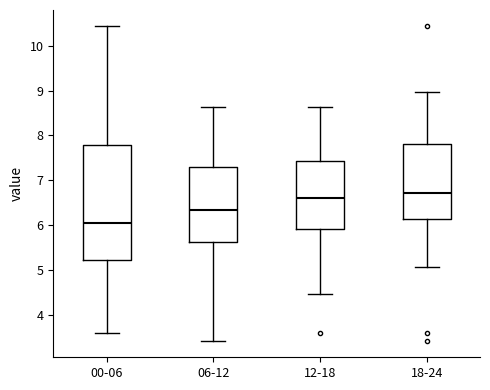

Reading left to right, read every box against the y-axis: the position of its median line, the range the box covers, and the ends of its whiskers. The values are not printed on the chart, so give them approximately, as read against the axis.

00-06: median 6.1, box 5.2 to 7.8, whiskers 3.6 to 10.5
06-12: median 6.3, box 5.6 to 7.3, whiskers 3.4 to 8.6
12-18: median 6.6, box 5.9 to 7.4, whiskers 4.5 to 8.6
18-24: median 6.7, box 6.1 to 7.8, whiskers 5.1 to 9.0